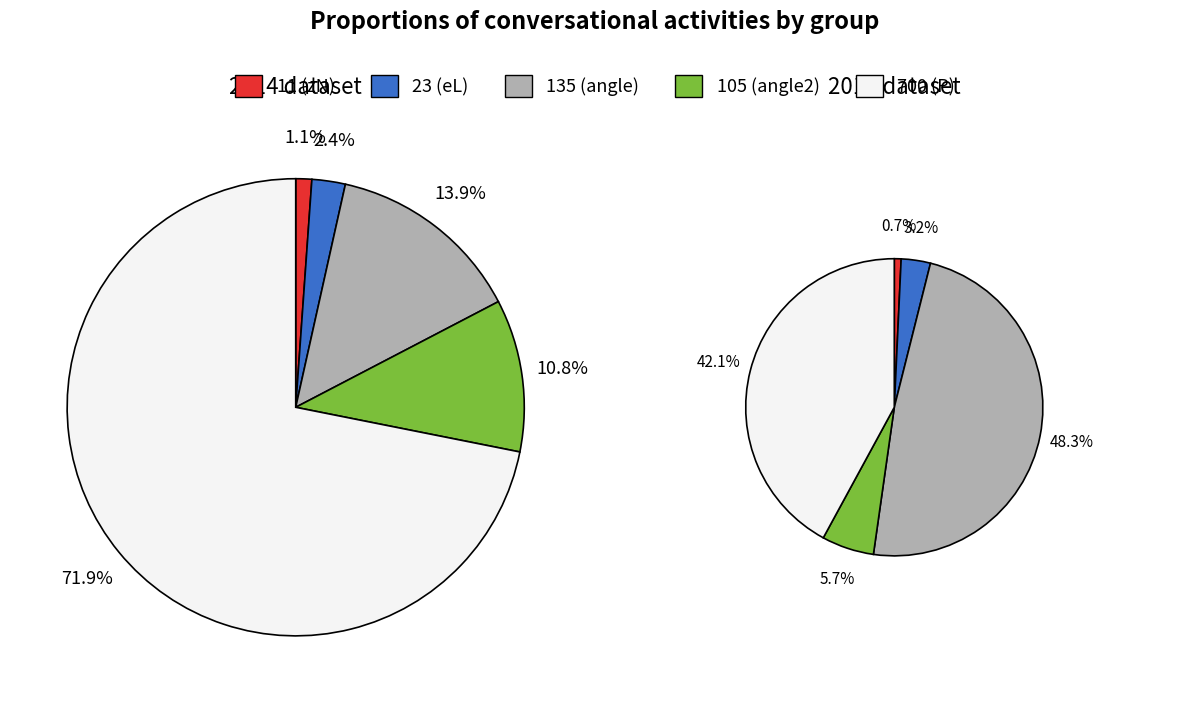

The 135 slice represents 60% of the pie. True or false?

False